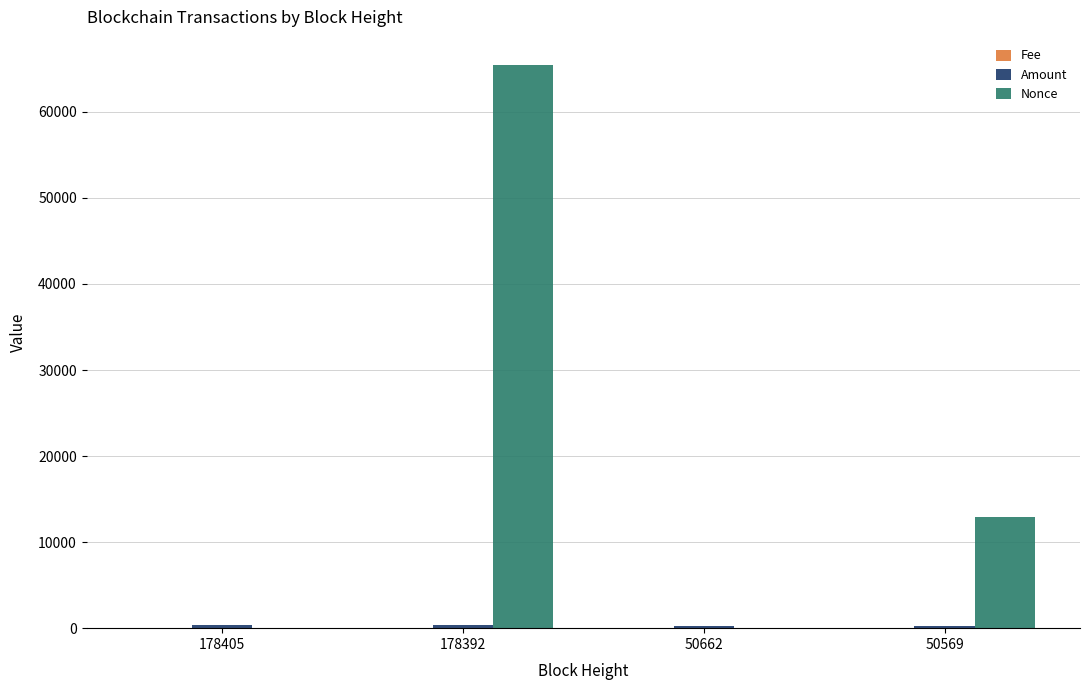

At which category does the chart reach its peak across all series?

178392